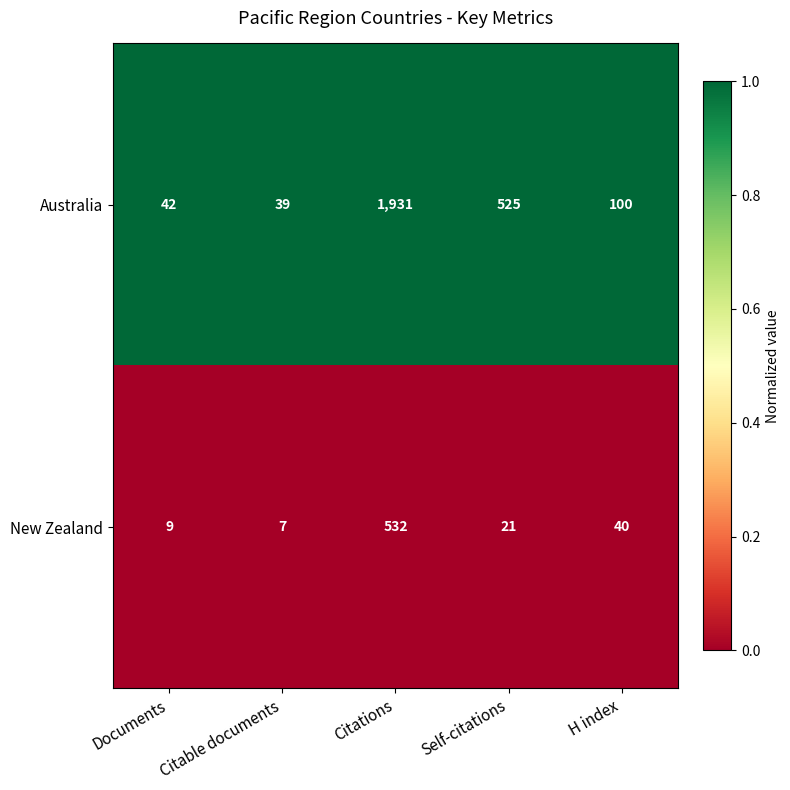

Count the number of categories in the chart.

5